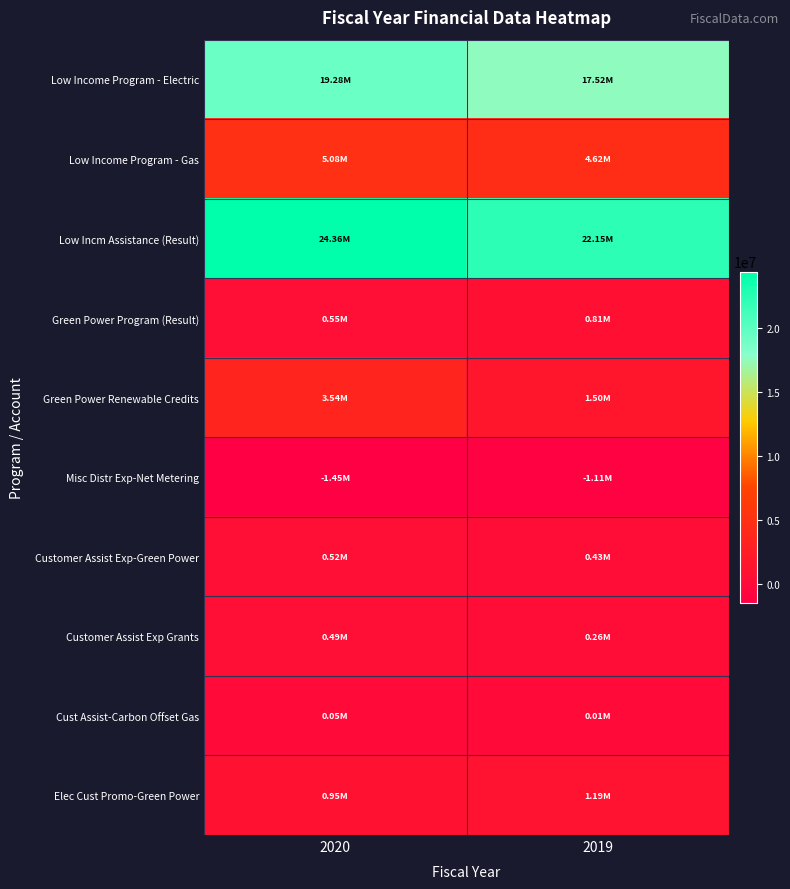

Which series has the largest range (max minus min)?

Low Incm Assistance (Result)